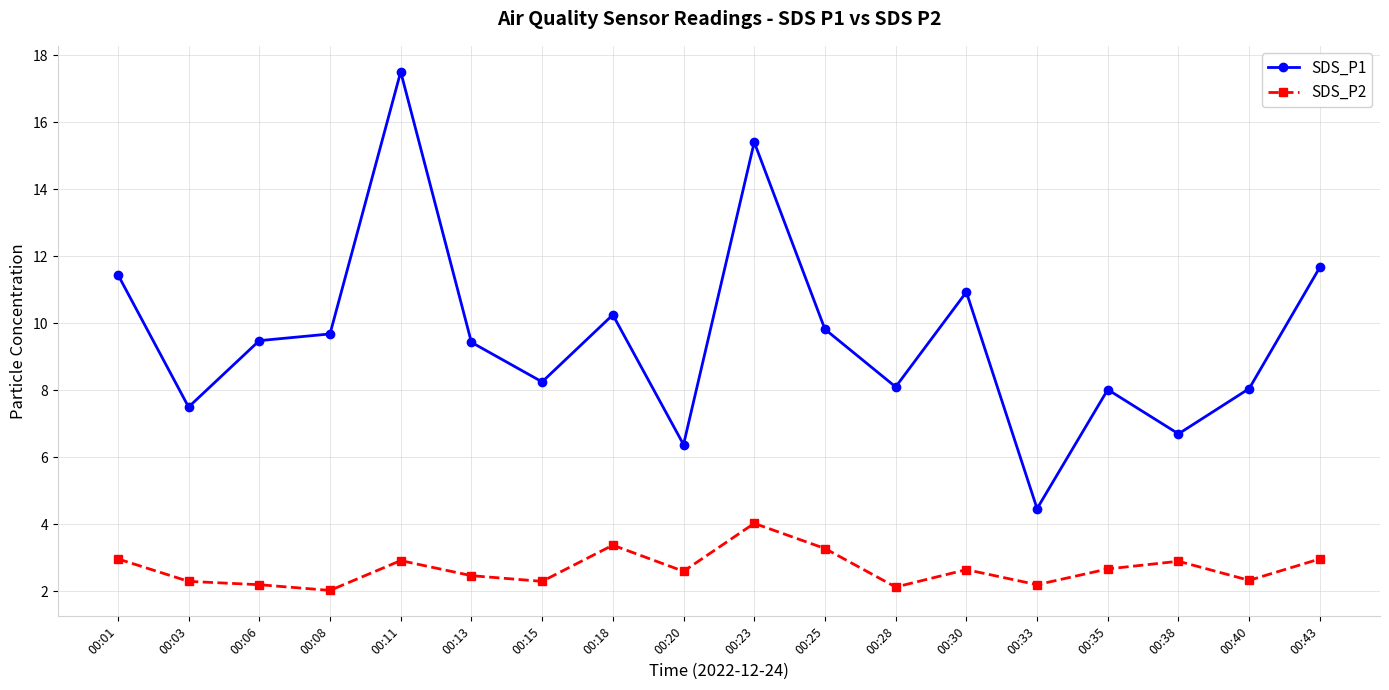

Which label corresponds to the largest value in the chart?

00:11